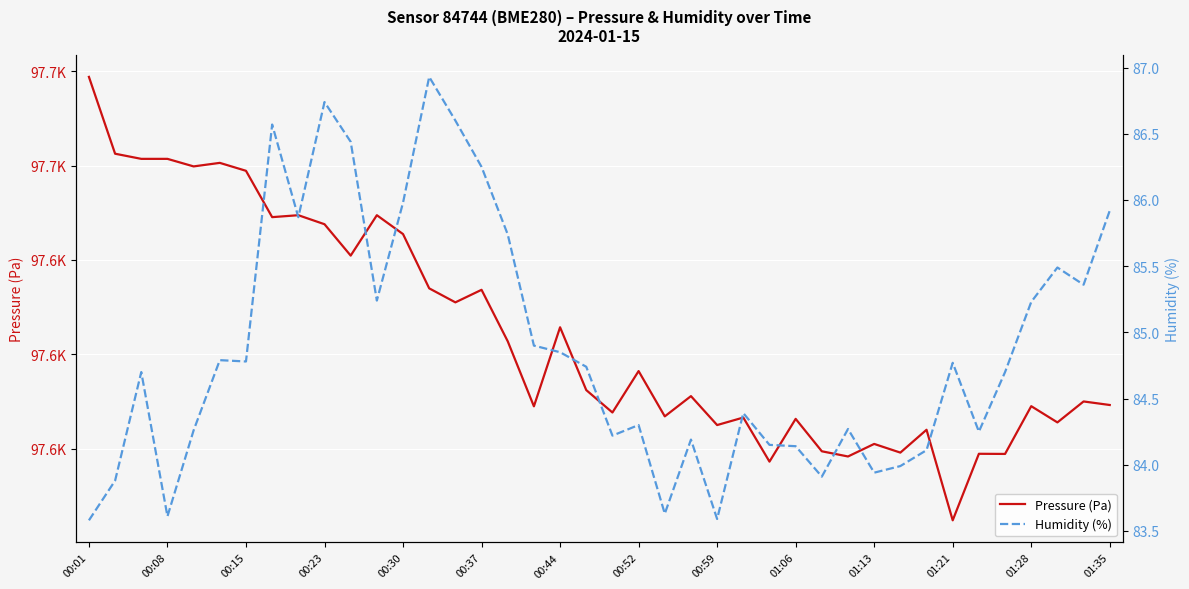

True or false: Humidity (%) has a value of 46.7 at 00:52.

False